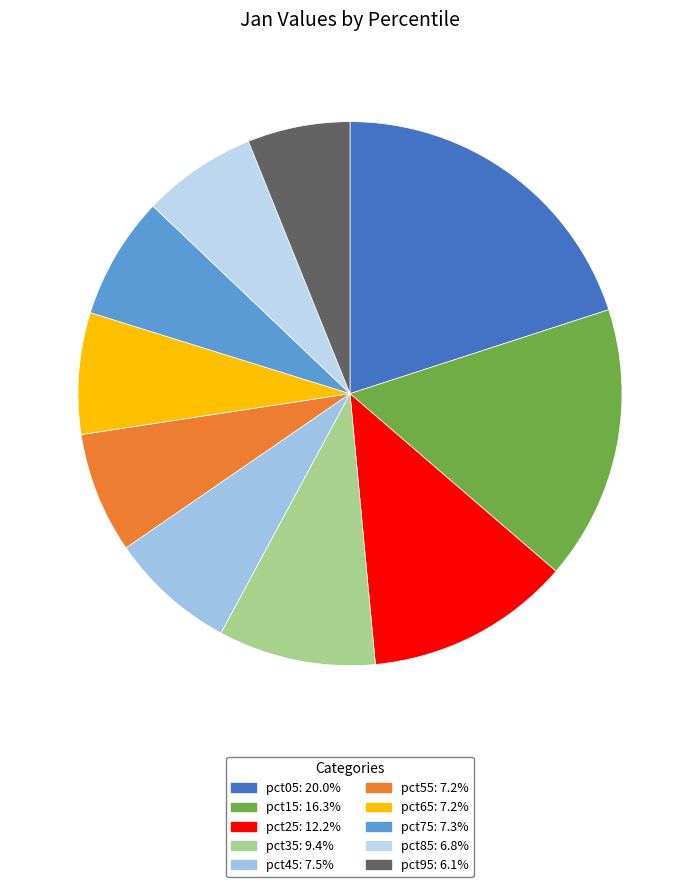

Approximately how many times larger is the value at pct65 compared to pct85?

1.1